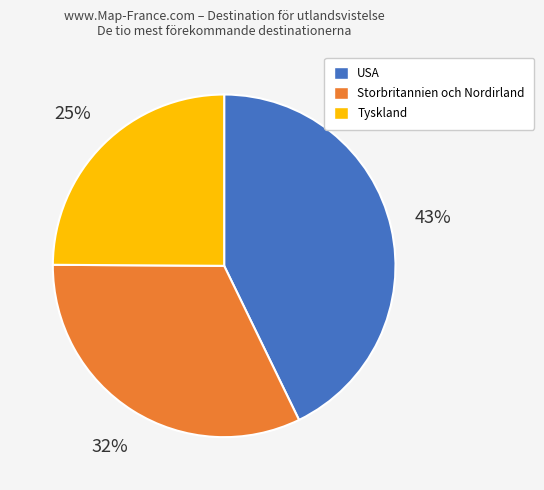

Is there a majority slice in this chart?

No